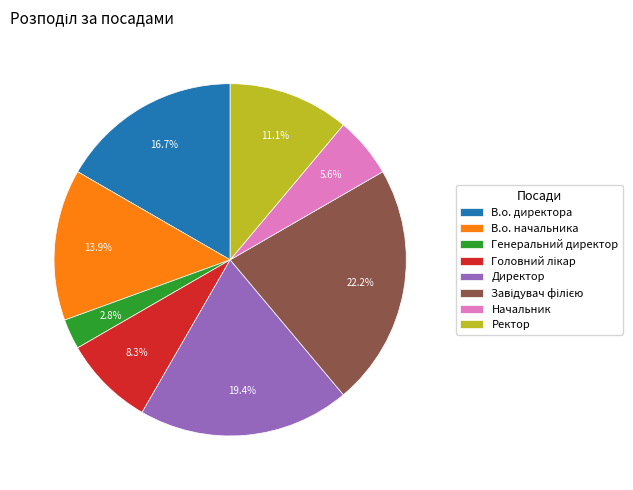

What percentage is the Начальник slice, to the nearest percent?

6%